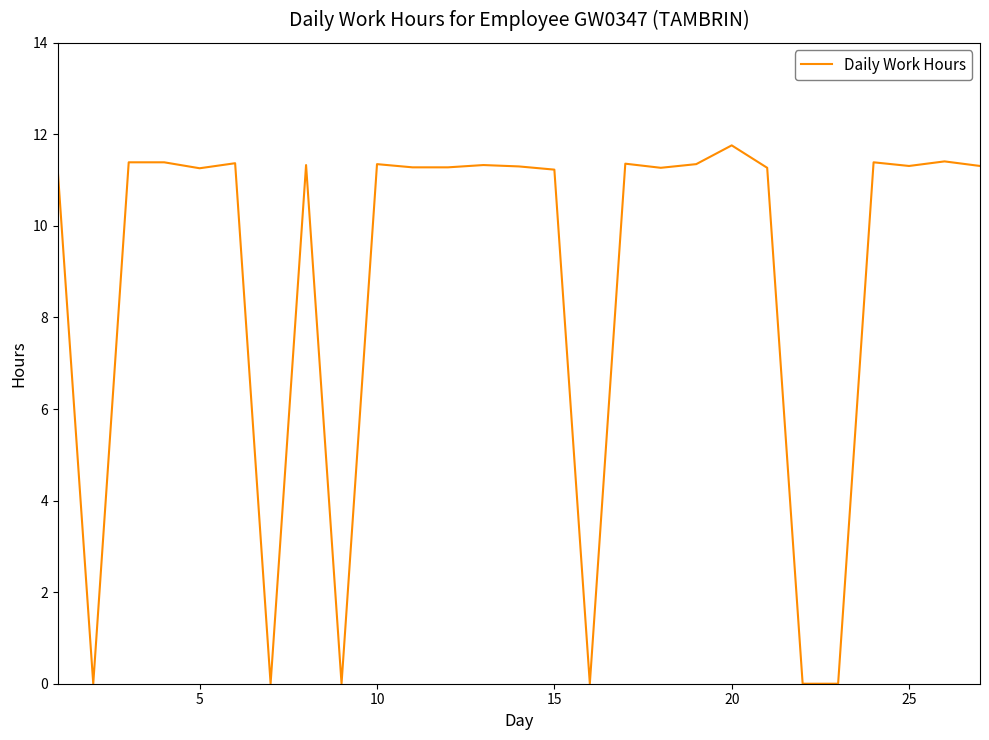

What is the greatest value displayed?

11.8